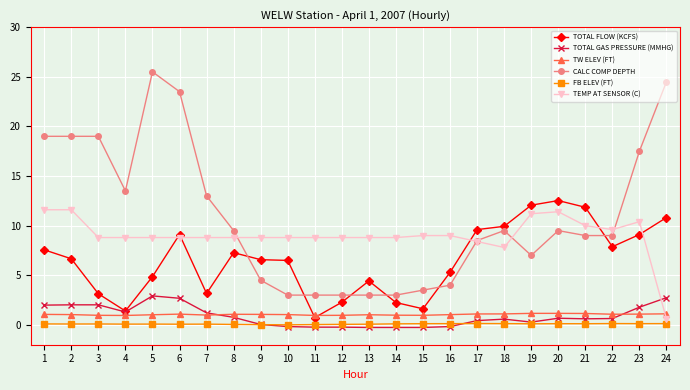

Count the number of data series in this chart.

6